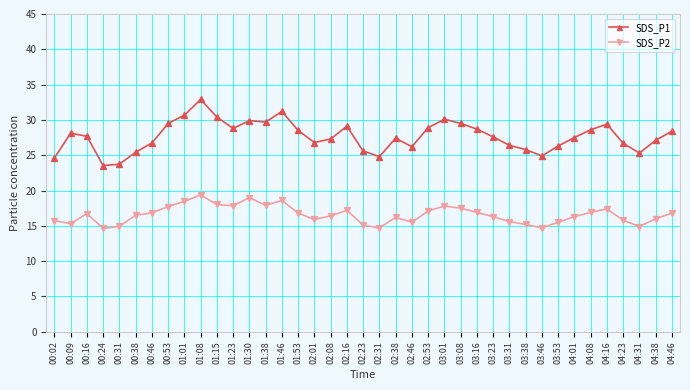

The value of SDS_P2 at 03:38 is 15.2. True or false?

True